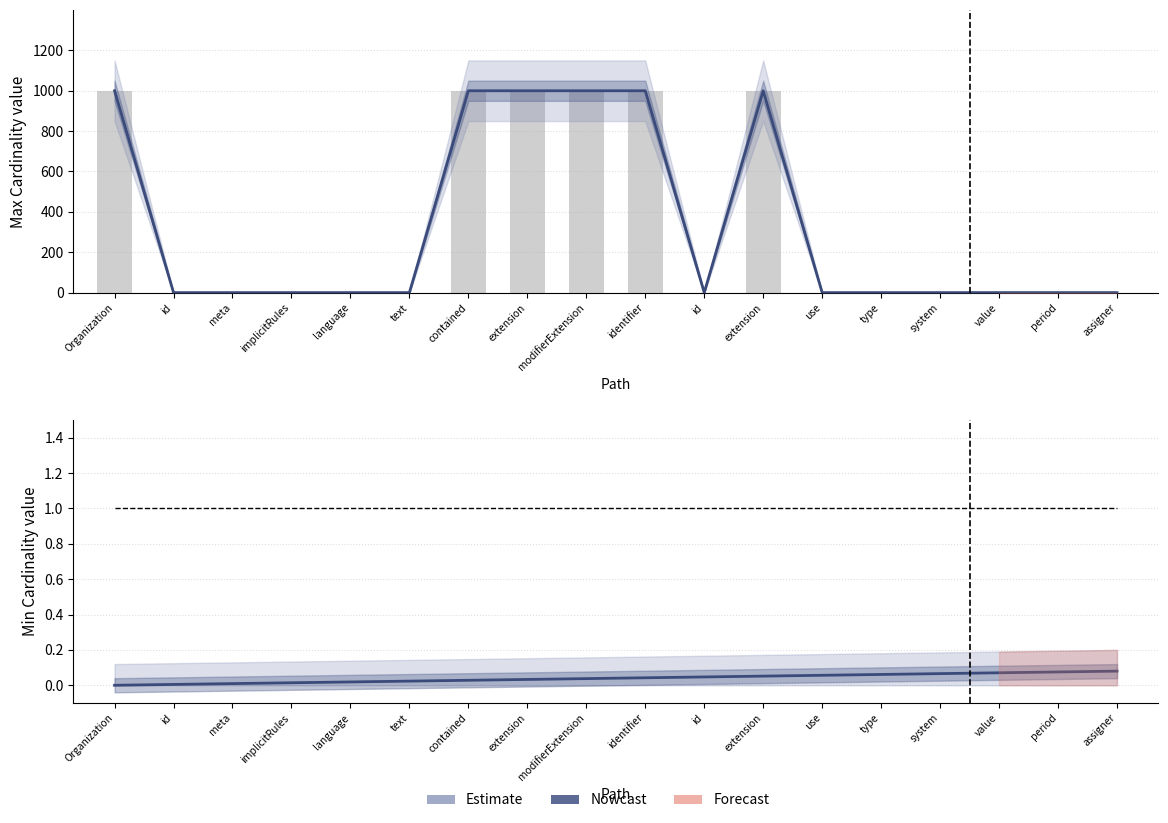

Rank the categories by Estimate value from lowest to highest.

id, meta, implicitRules, language, text, id, use, type, system, value, period, assigner, Organization, contained, extension, modifierExtension, identifier, extension